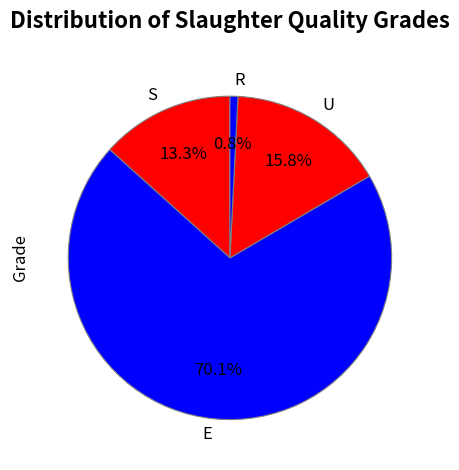

Is the sum of E and R greater than half?

Yes